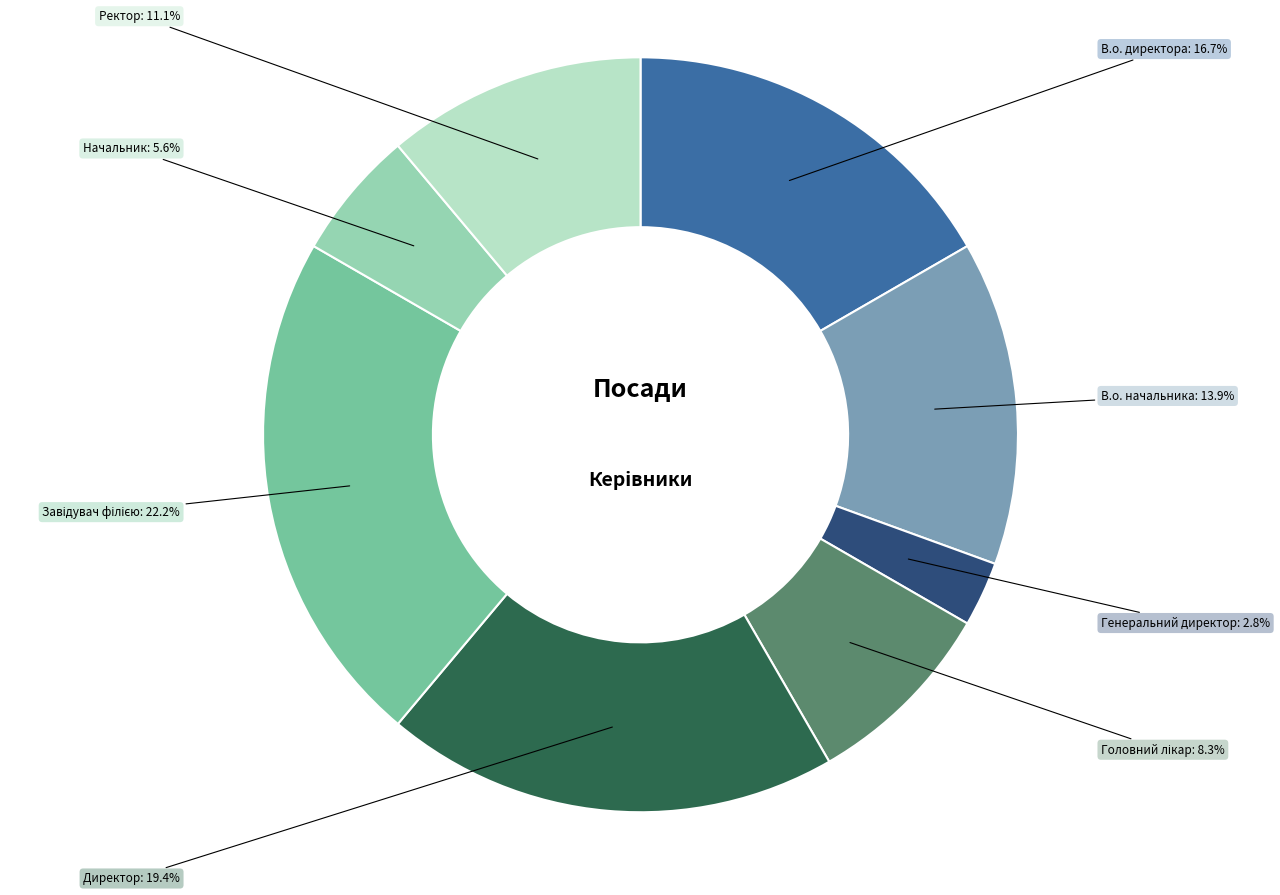

Is there a majority slice in this chart?

No